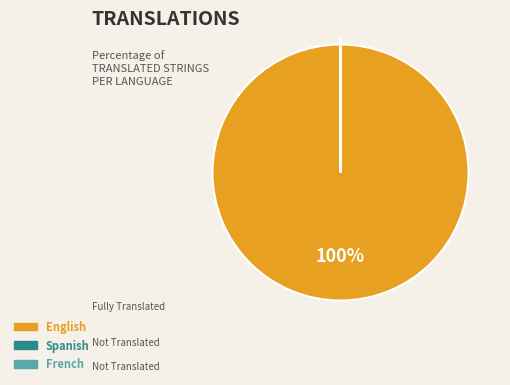

To the nearest percent, what is the average slice percentage?

33%